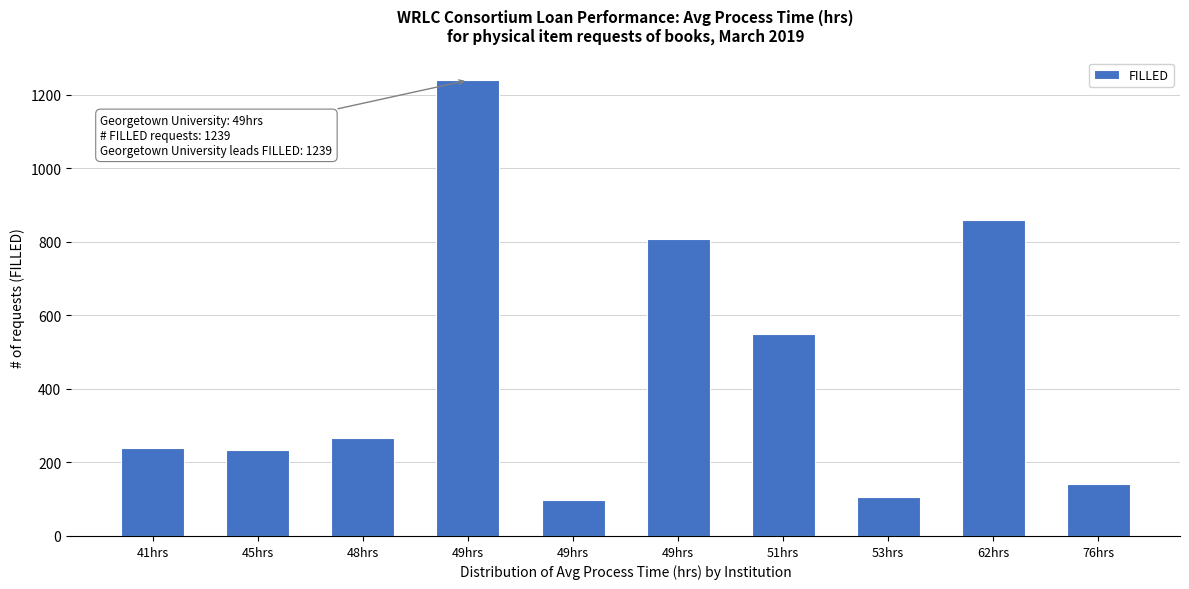

Are the bars horizontal?

No